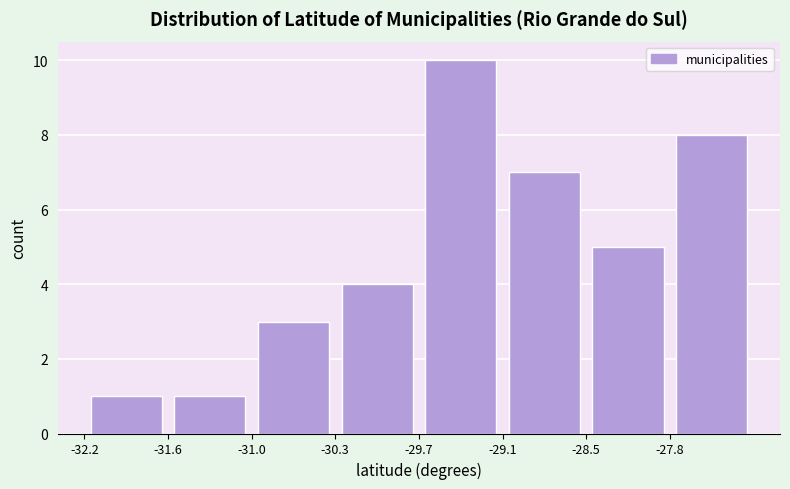

Reading left to right, list every bar in this chart as the range it spans on the x-axis followed by its height. Neither the bar edges nor the heights are printed on the chart, so give them approximately, as read against the axes.

-32.2 to -31.6: 1
-31.6 to -31.0: 1
-31.0 to -30.3: 3
-30.3 to -29.7: 4
-29.7 to -29.1: 10
-29.1 to -28.5: 7
-28.5 to -27.8: 5
-27.8 to -27.2: 8